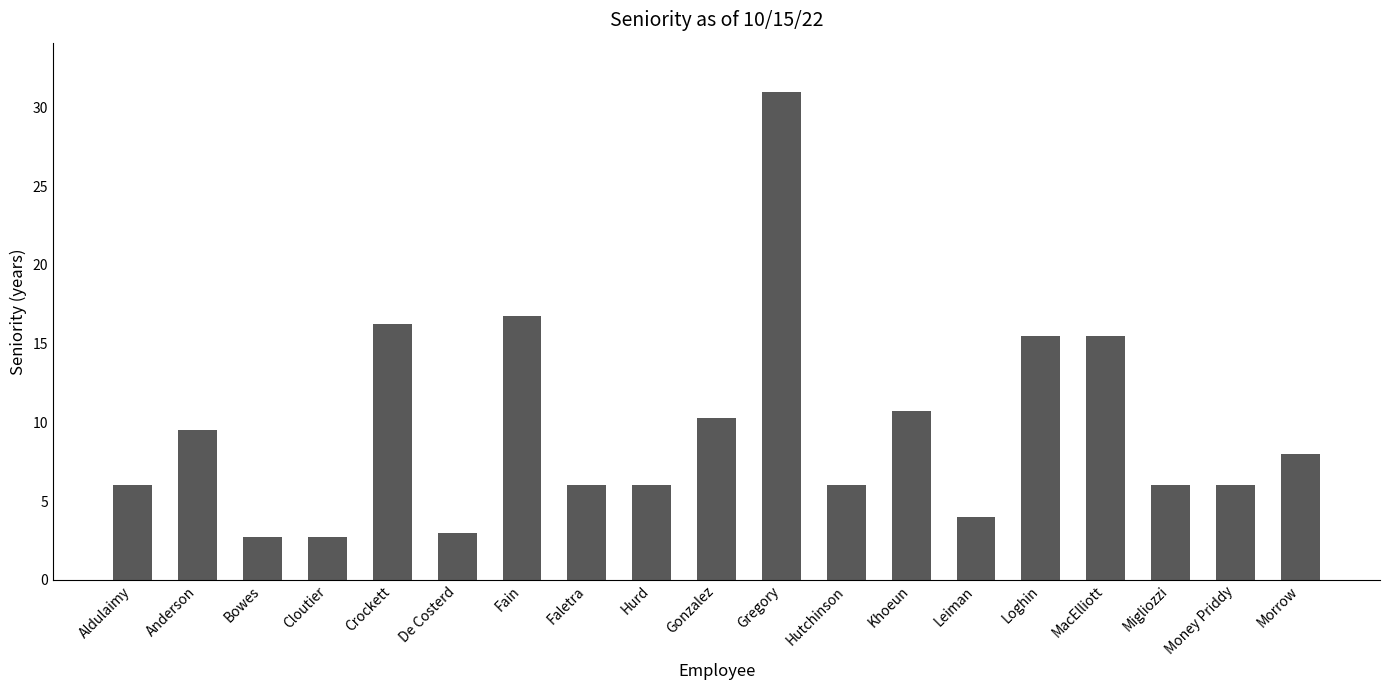

What is the ratio of the value at MacElliott to the value at De Costerd?

5.2